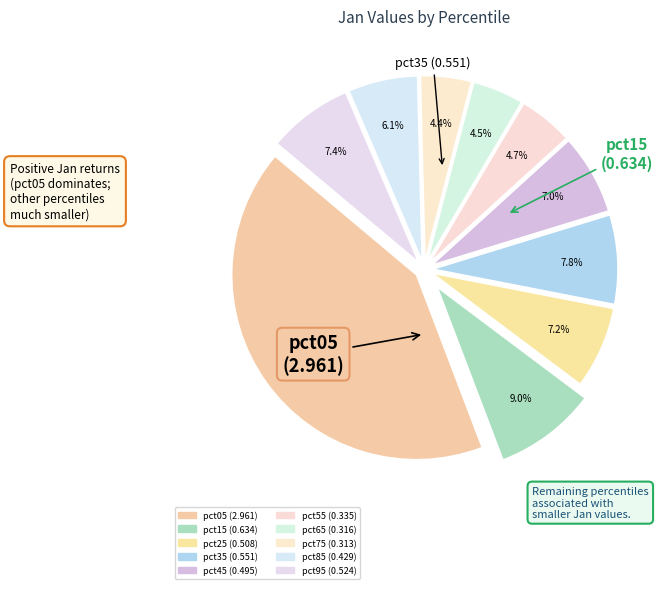

To the nearest percent, what is the difference between the largest and smallest slice percentages?

37%